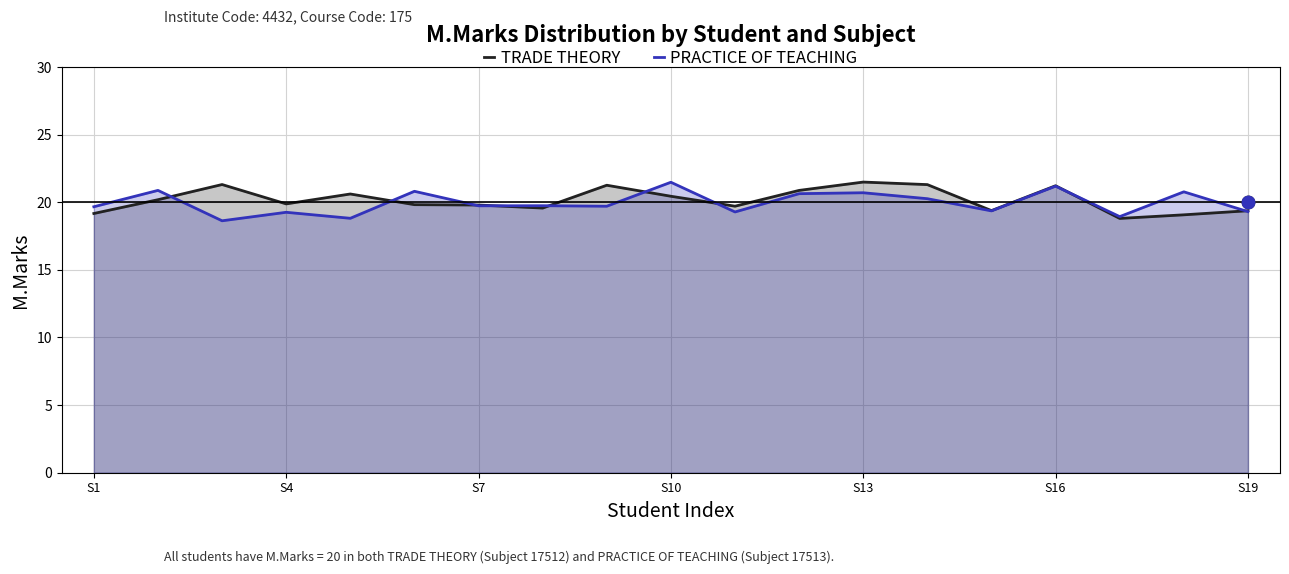

What is the total value across all series at 14?

38.7